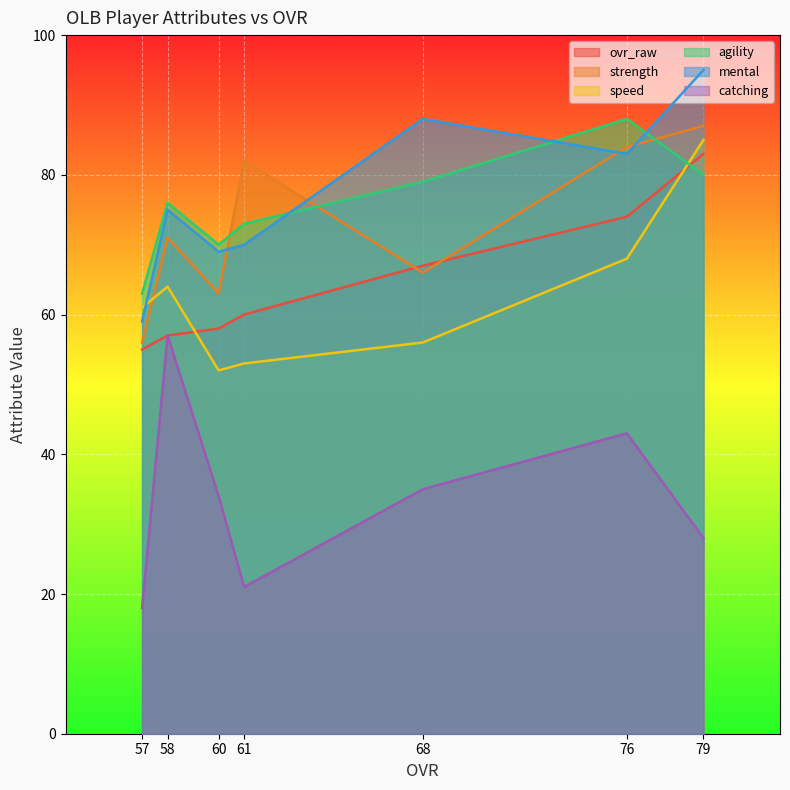

True or false: agility and catching cross at least once.

False